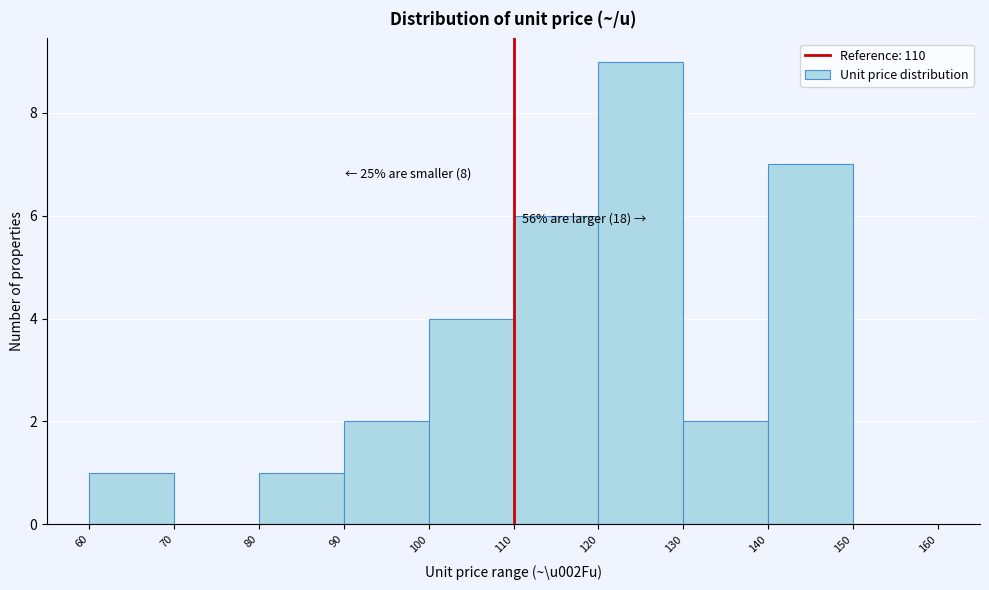

Over which range of the x-axis is the bar tallest?

120 to 130